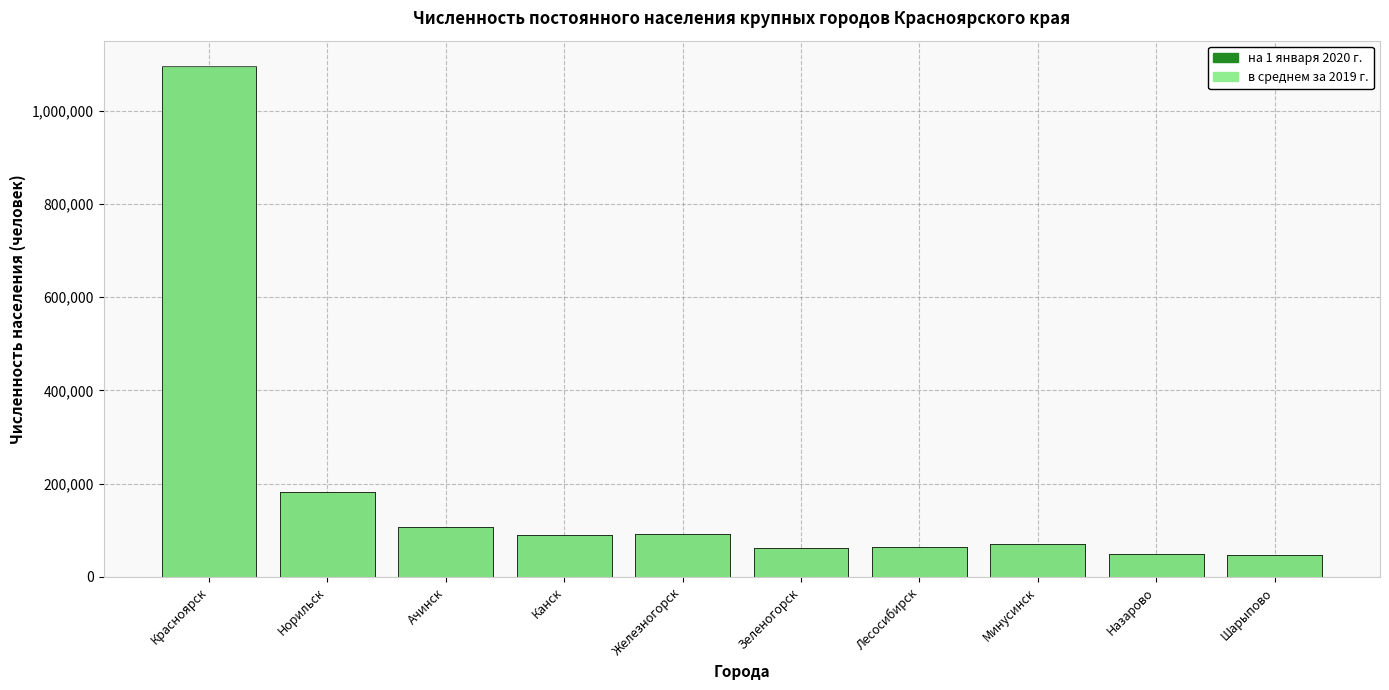

Which series has the largest total across all categories?

в среднем за 2019 г.